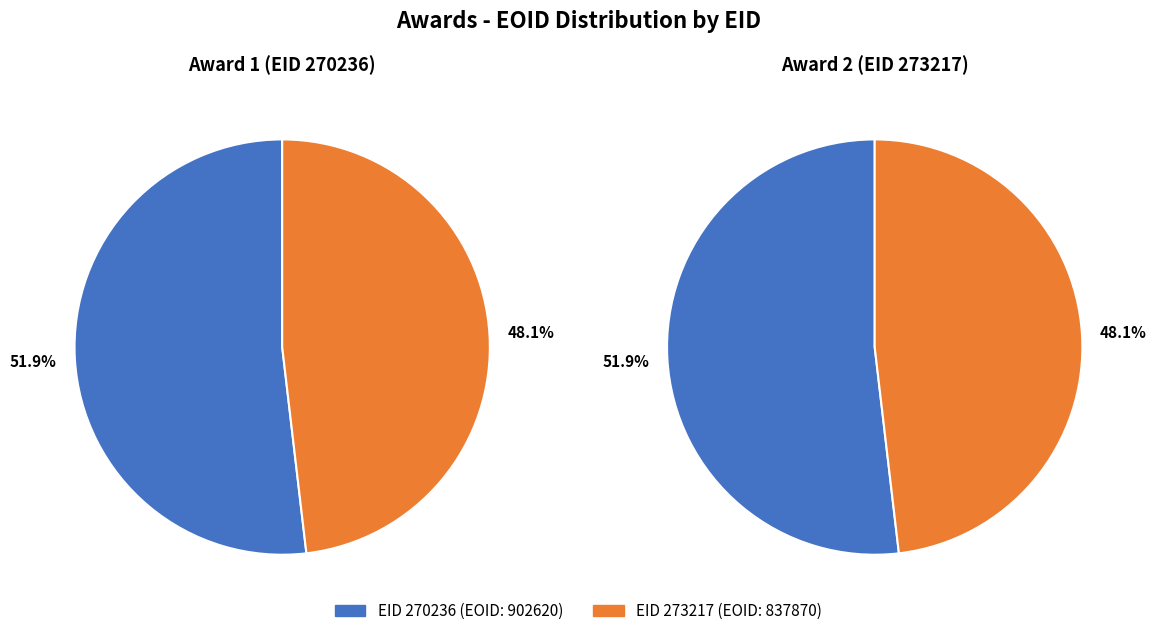

Rank the categories by value from highest to lowest.

270236, 273217